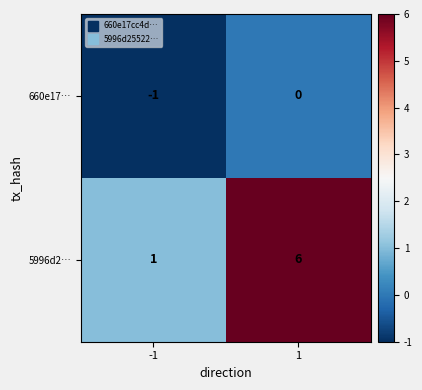

Between -1 and 1, which series saw the biggest shift?

5996d2…